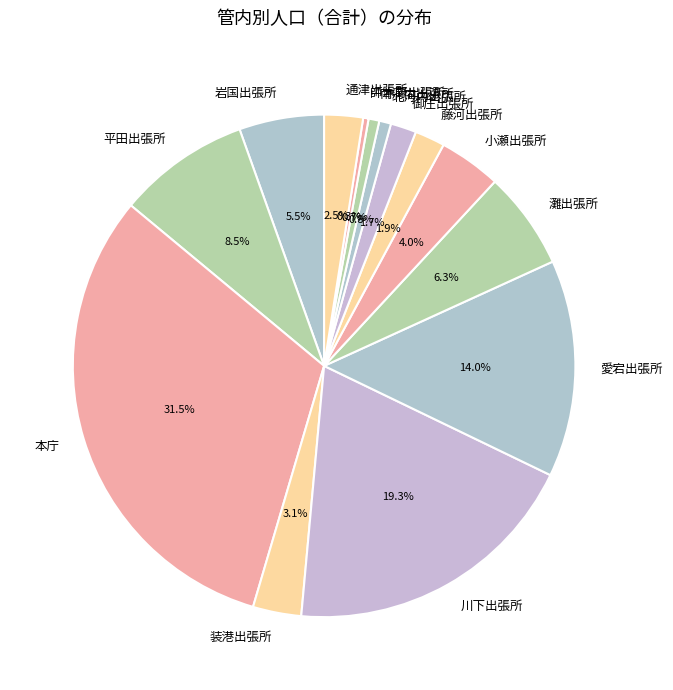

What portion of the pie excludes 南河内出張所?

99.3%